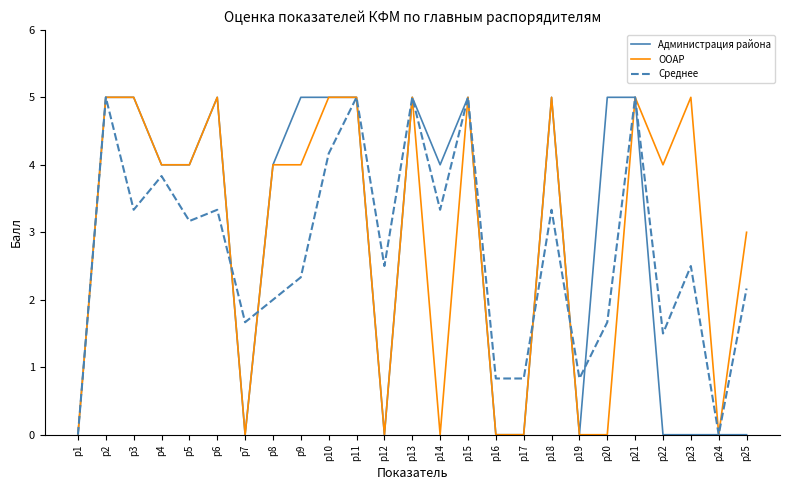

Reading right to left, list all the values displayed in this chart.

Администрация района: 0.0	0.0	0.0	0.0	5.0	5.0	0.0	5.0	0.0	0.0	5.0	4.0	5.0	0.0	5.0	5.0	5.0	4.0	0.0	5.0	4.0	4.0	5.0	5.0	0.0
ООАР: 3.0	0.0	5.0	4.0	5.0	0.0	0.0	5.0	0.0	0.0	5.0	0.0	5.0	0.0	5.0	5.0	4.0	4.0	0.0	5.0	4.0	4.0	5.0	5.0	0.0
Среднее: 2.2	0.0	2.5	1.5	5.0	1.7	0.8	3.3	0.8	0.8	5.0	3.3	5.0	2.5	5.0	4.2	2.3	2.0	1.7	3.3	3.2	3.8	3.3	5.0	0.0